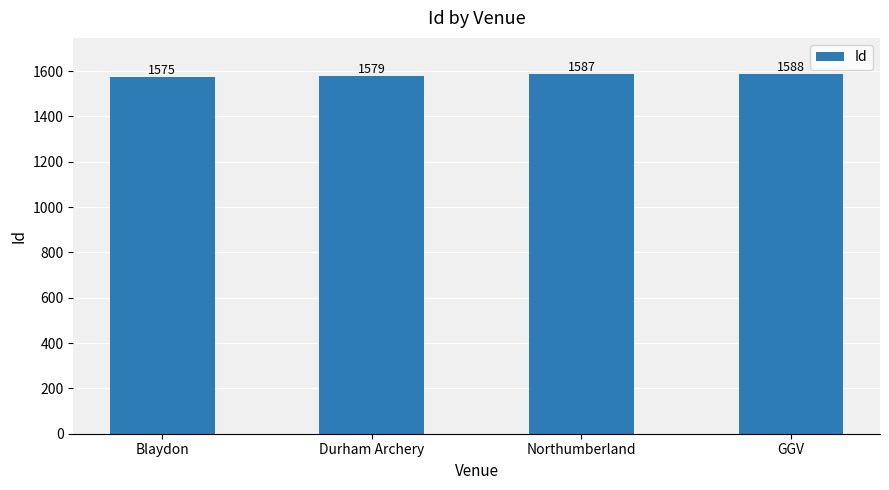

How many series are shown in this chart?

1